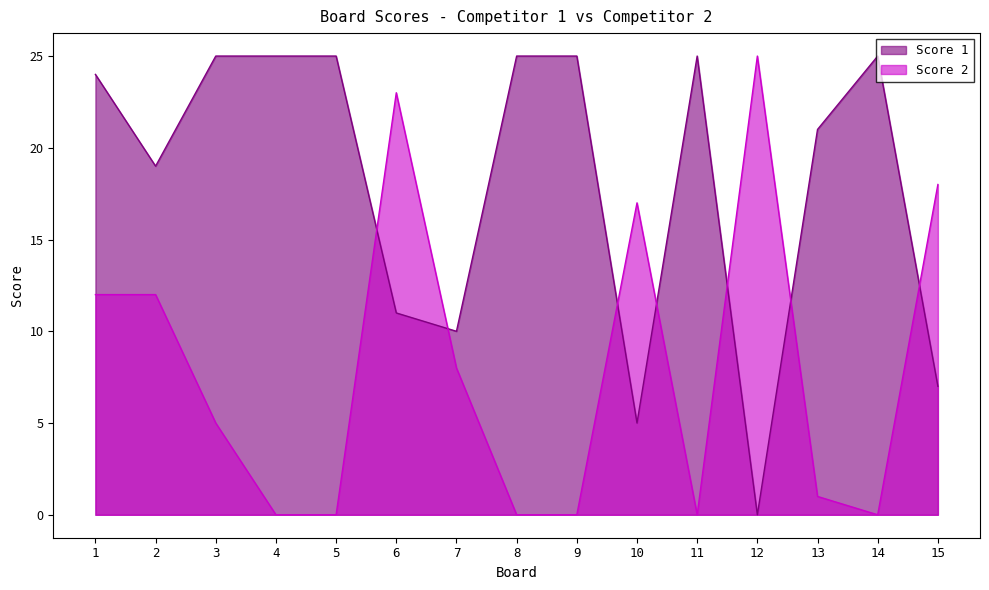

Which series ends up on top after the final intersection of Score 2 and Score 1?

Score 2